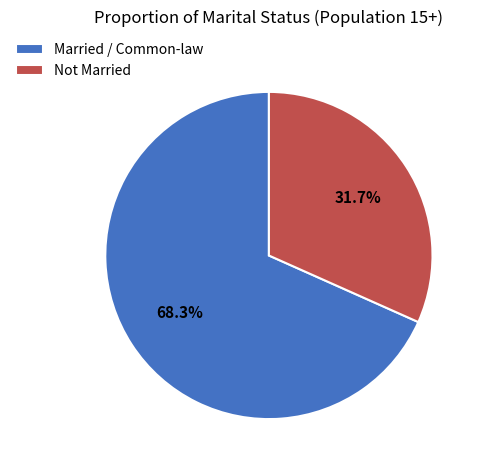

Is there any slice that represents more than half of the pie?

Yes